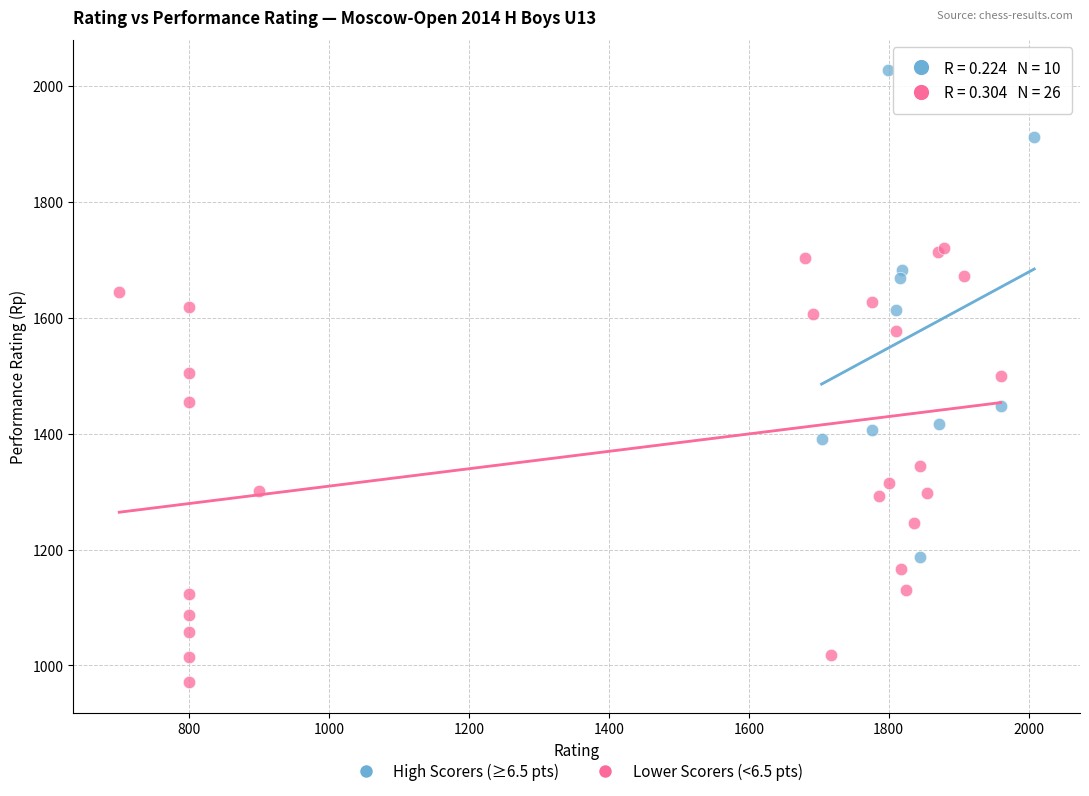

Which series contains the lowest Y value?

Lower Scorers (<6.5 pts)